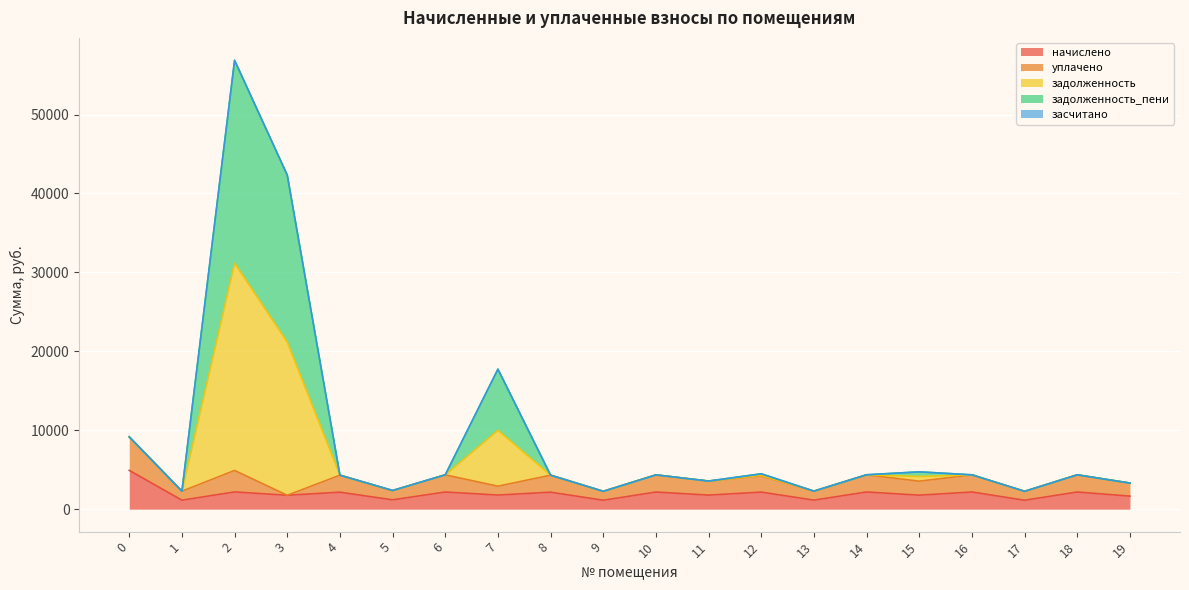

True or false: задолженность_пени has a value of 6172.2 at 12.

False